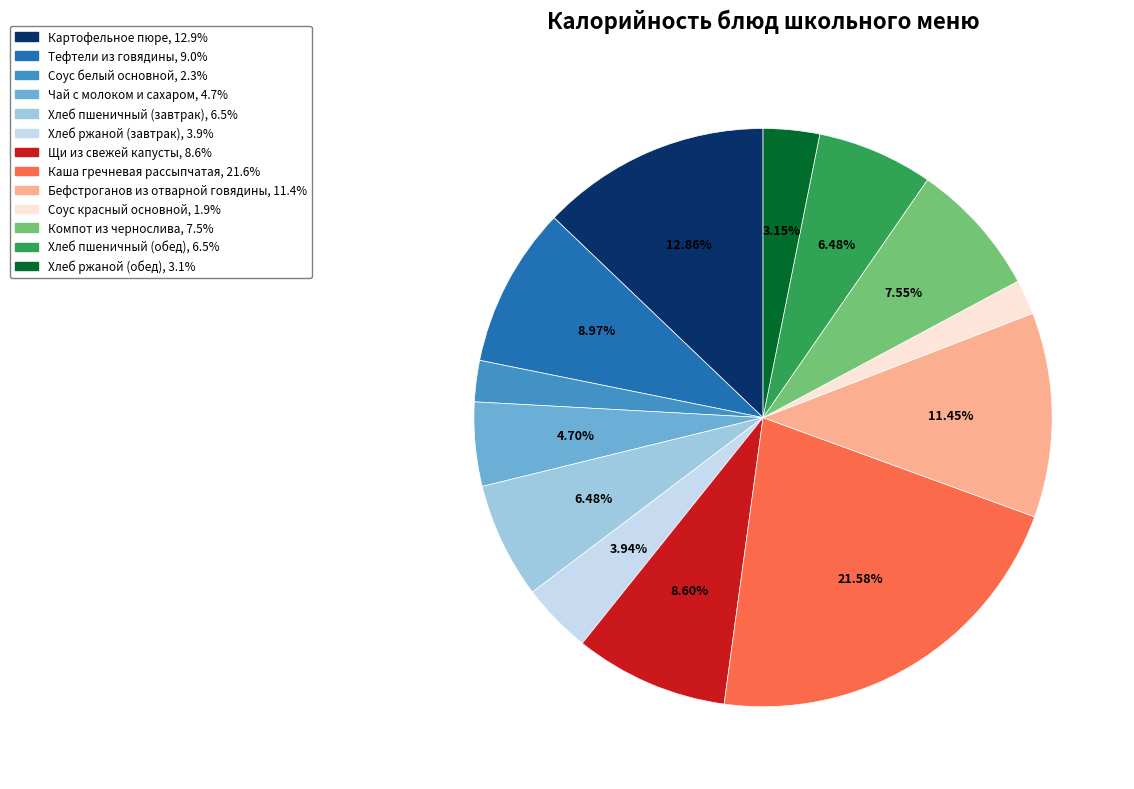

How many segments does this pie chart have?

13